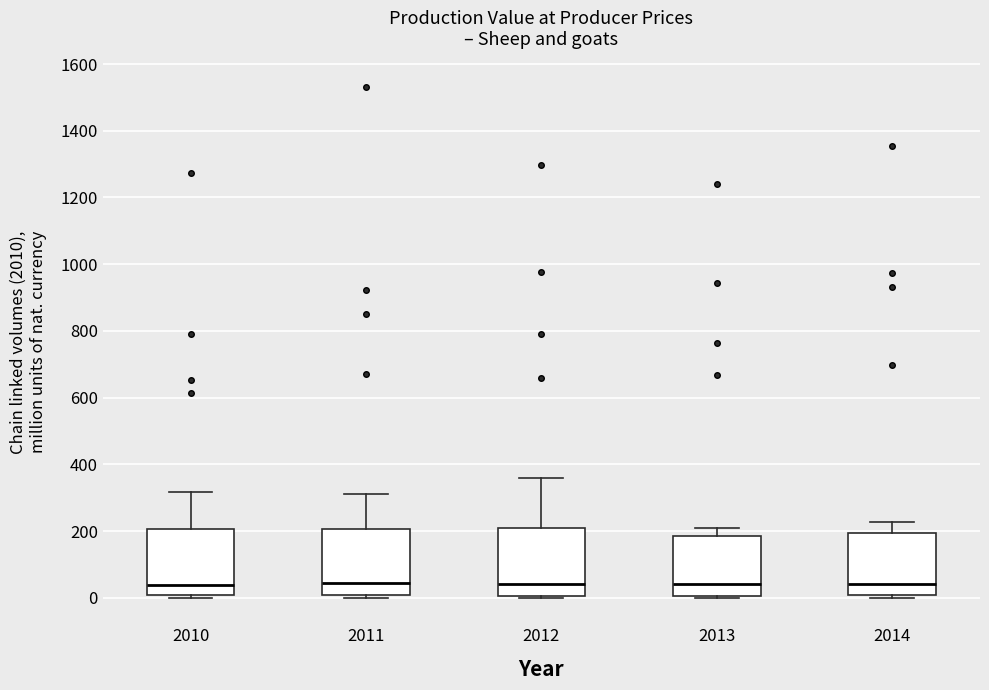

Reading left to right, transcribe this box plot: for each box, give where its median line is, the range the box spans, and where its two whiskers end, as read against the y-axis. The values are not printed on the chart, so give them approximately, as read against the axis.

2010: median 40, box 0 to 200, whiskers 0 (just below the box's lower edge) to 320
2011: median 40, box 0 to 200, whiskers 0 (just below the box's lower edge) to 320
2012: median 40, box 0 to 220, whiskers 0 (just below the box's lower edge) to 360
2013: median 40, box 0 to 180, whiskers 0 (just below the box's lower edge) to 220
2014: median 40, box 0 to 200, whiskers 0 (just below the box's lower edge) to 220